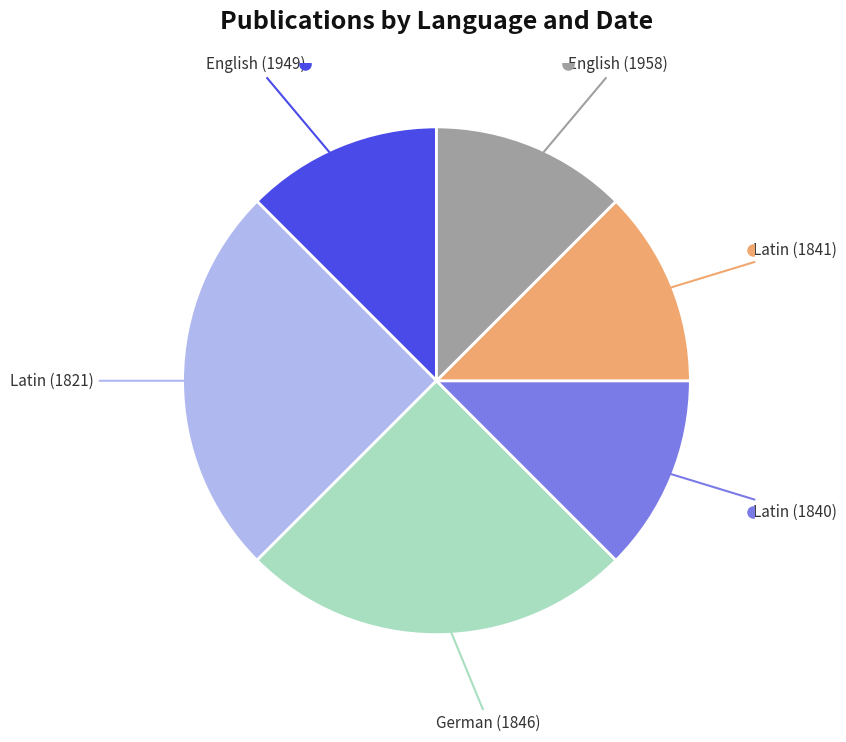

Is there a majority slice in this chart?

No